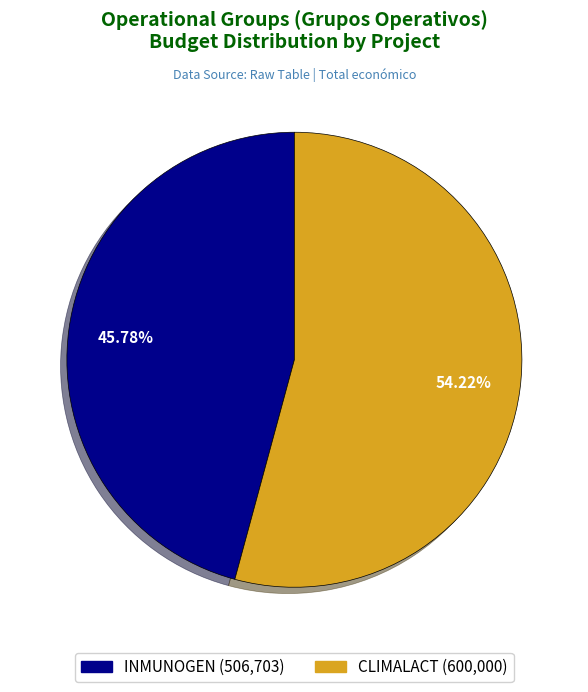

To the nearest percent, what is the difference between the INMUNOGEN and CLIMALACT slice percentages?

8%